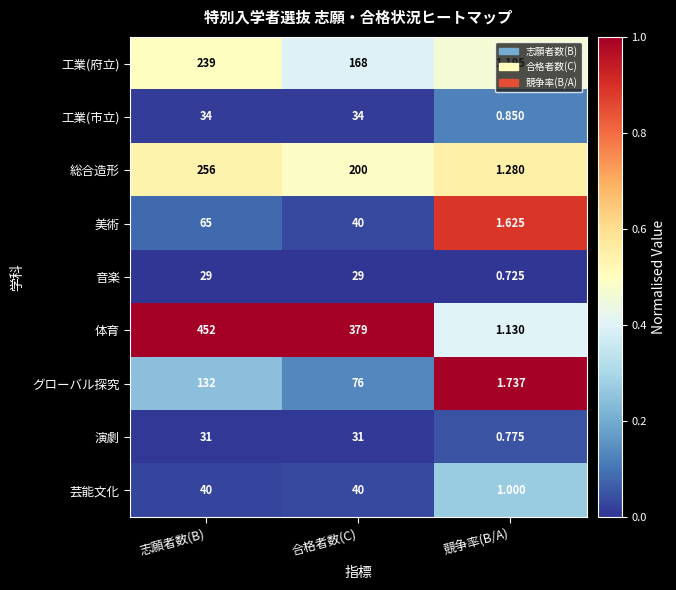

Is the value of 演劇 at 競争率(B/A) greater than the value of 美術 at 志願者数(B)?

No